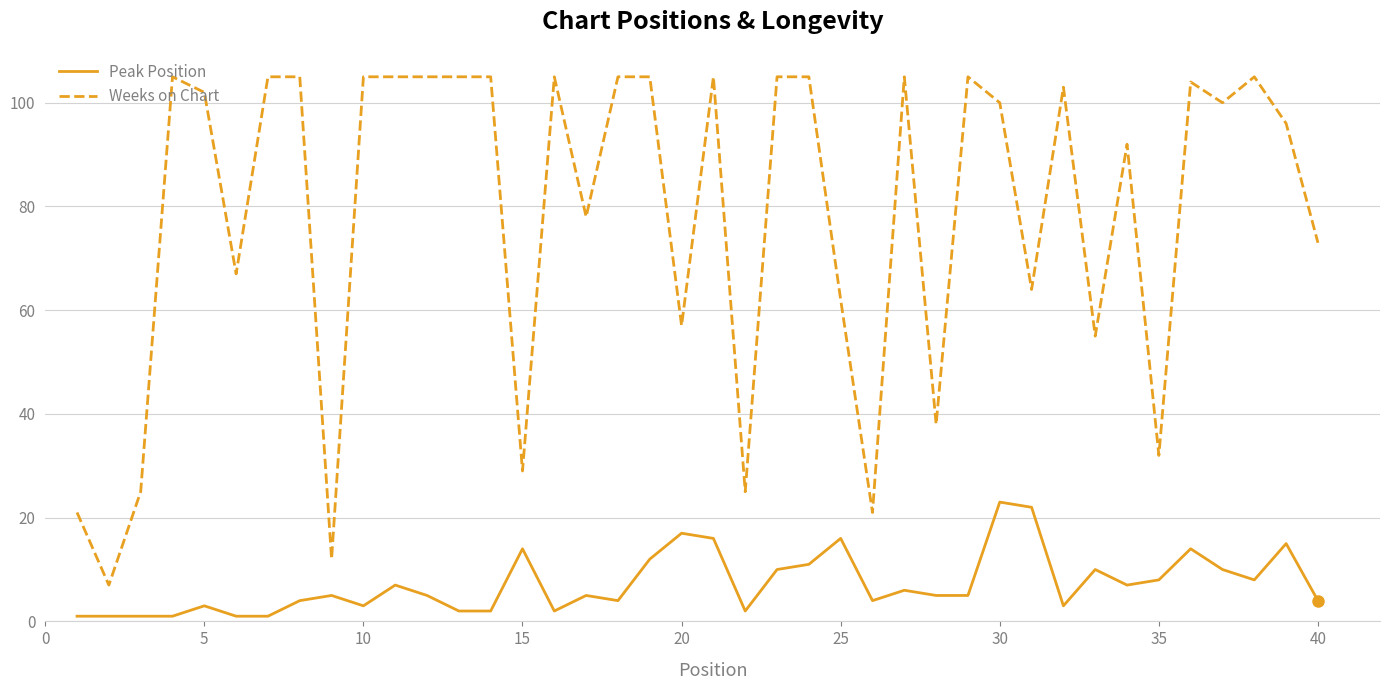

List the series in order of their peak value, highest first.

Weeks on Chart, Peak Position